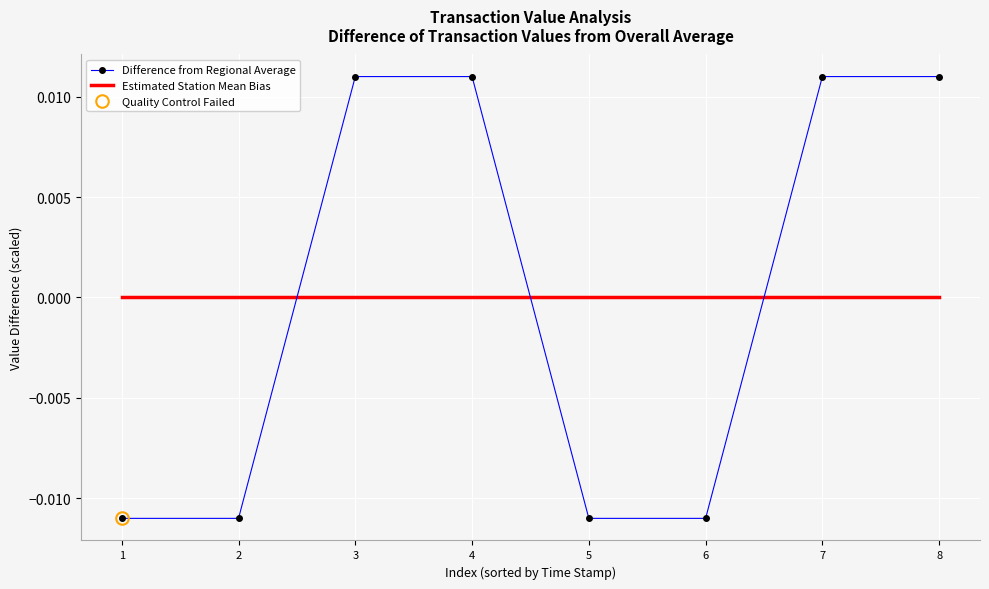

How many times do Difference from Regional Average and Estimated Station Mean Bias cross each other?

3